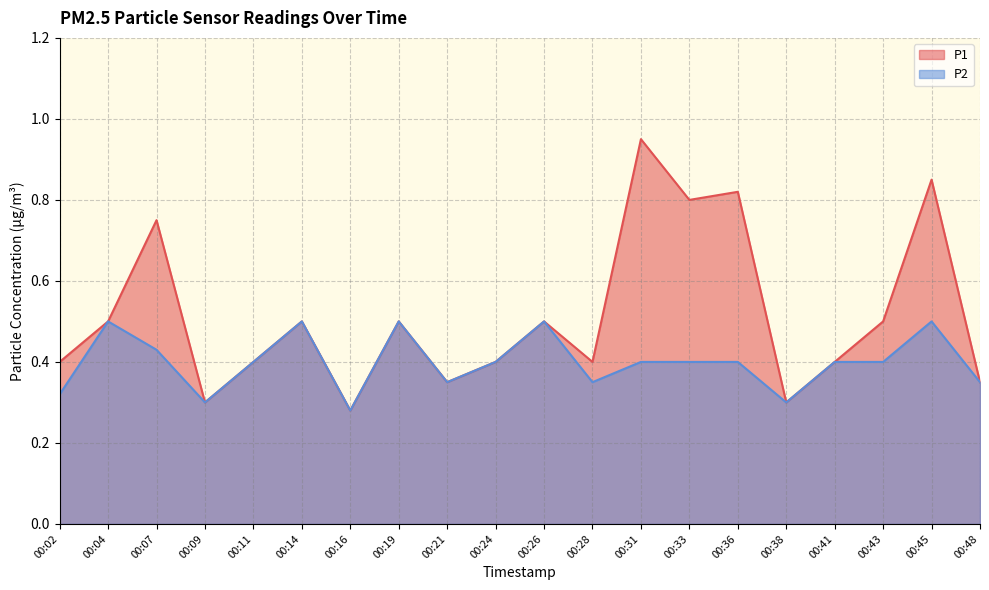

What is the sum of all P1 values?

10.2